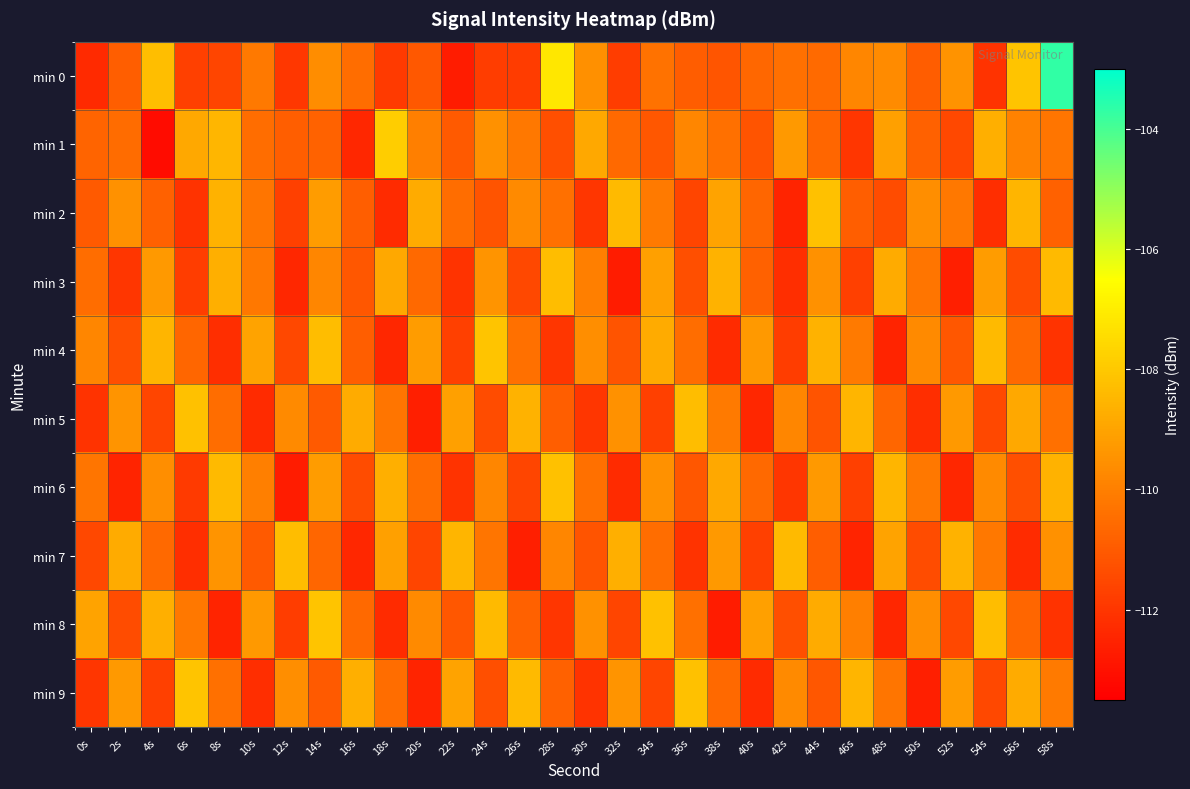

At how many categories does at least one series exceed -105?

1